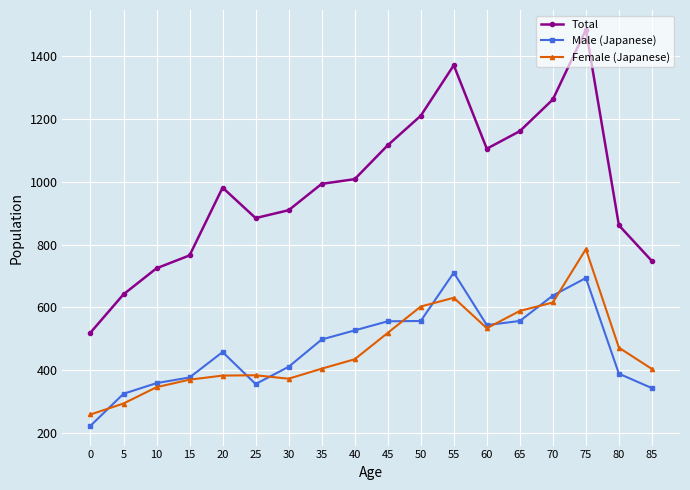

Is the value of Total at 75 greater than the value of Male (Japanese) at 50?

Yes